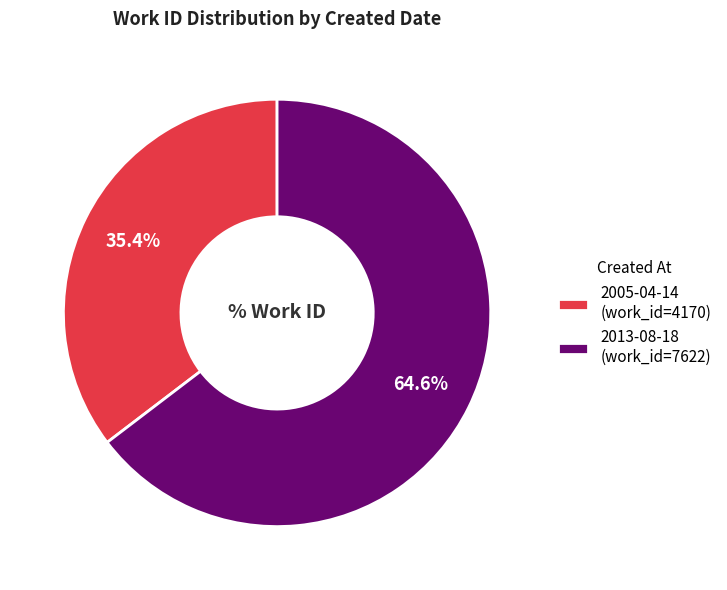

To the nearest percent, what is the average slice percentage?

50%